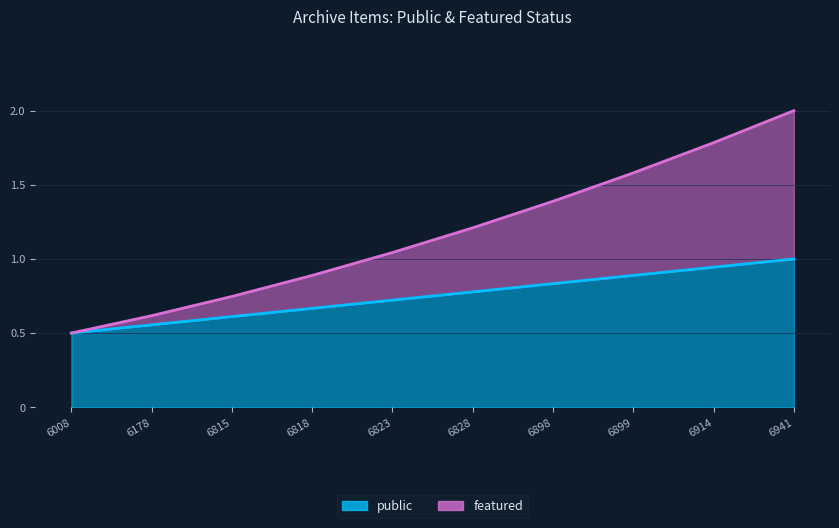

Rank the series at 6914 from highest to lowest value.

public, featured